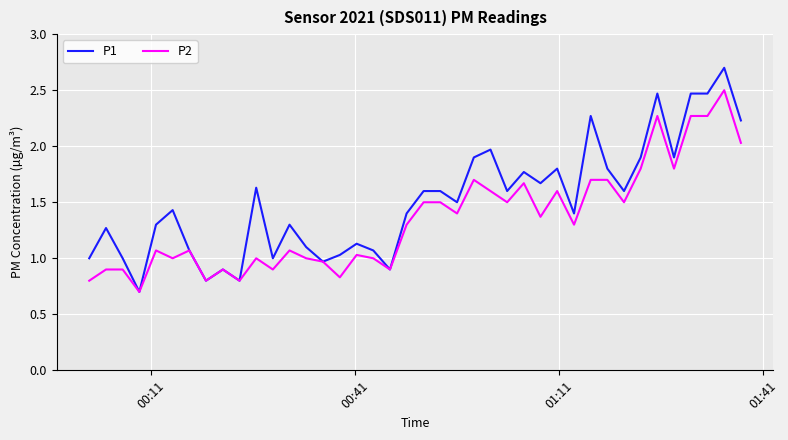

Rank the series by their average value, from highest to lowest.

P1, P2